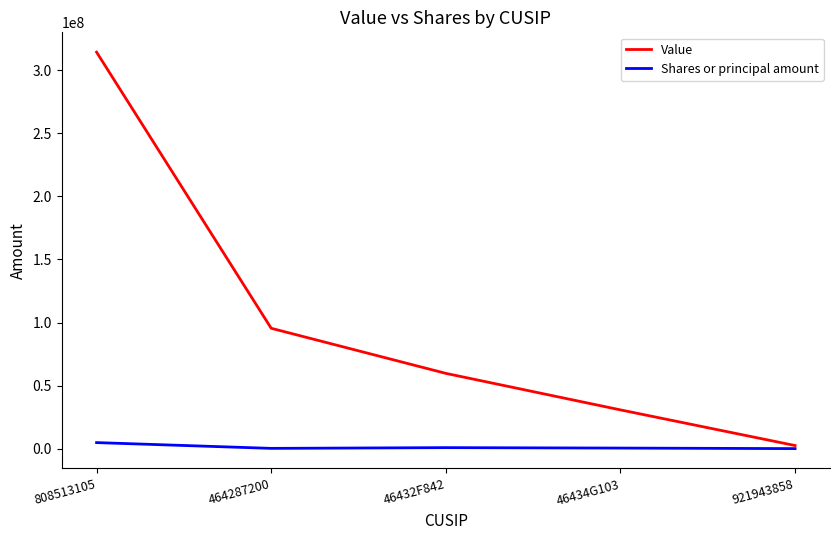

How many lines are shown in the chart?

2